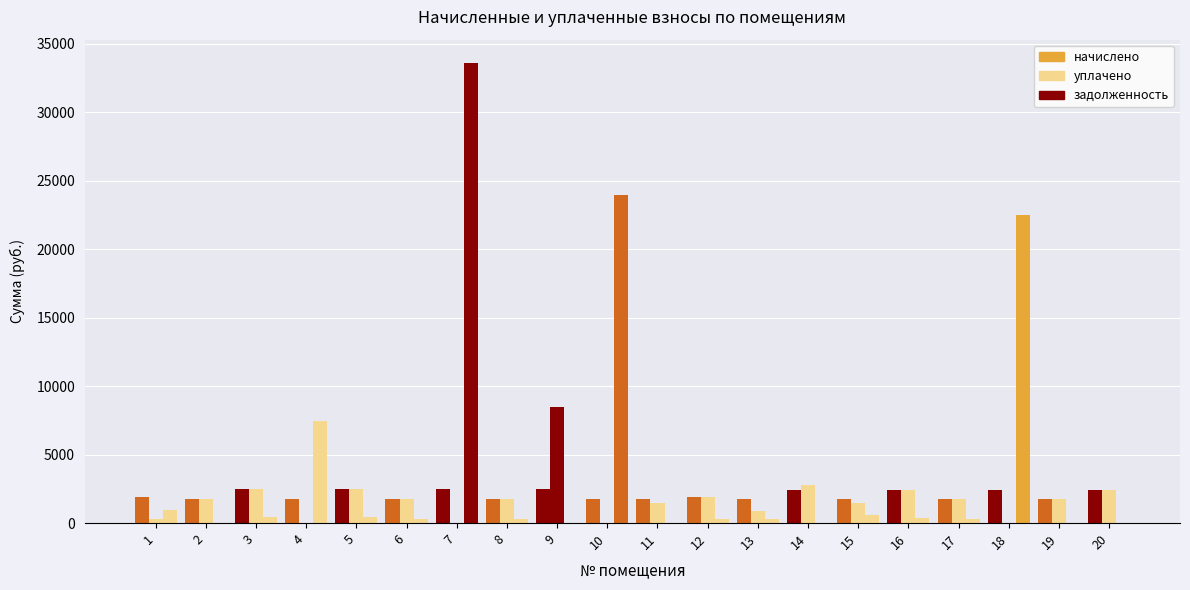

What is the total value across all series at 4?

9233.3